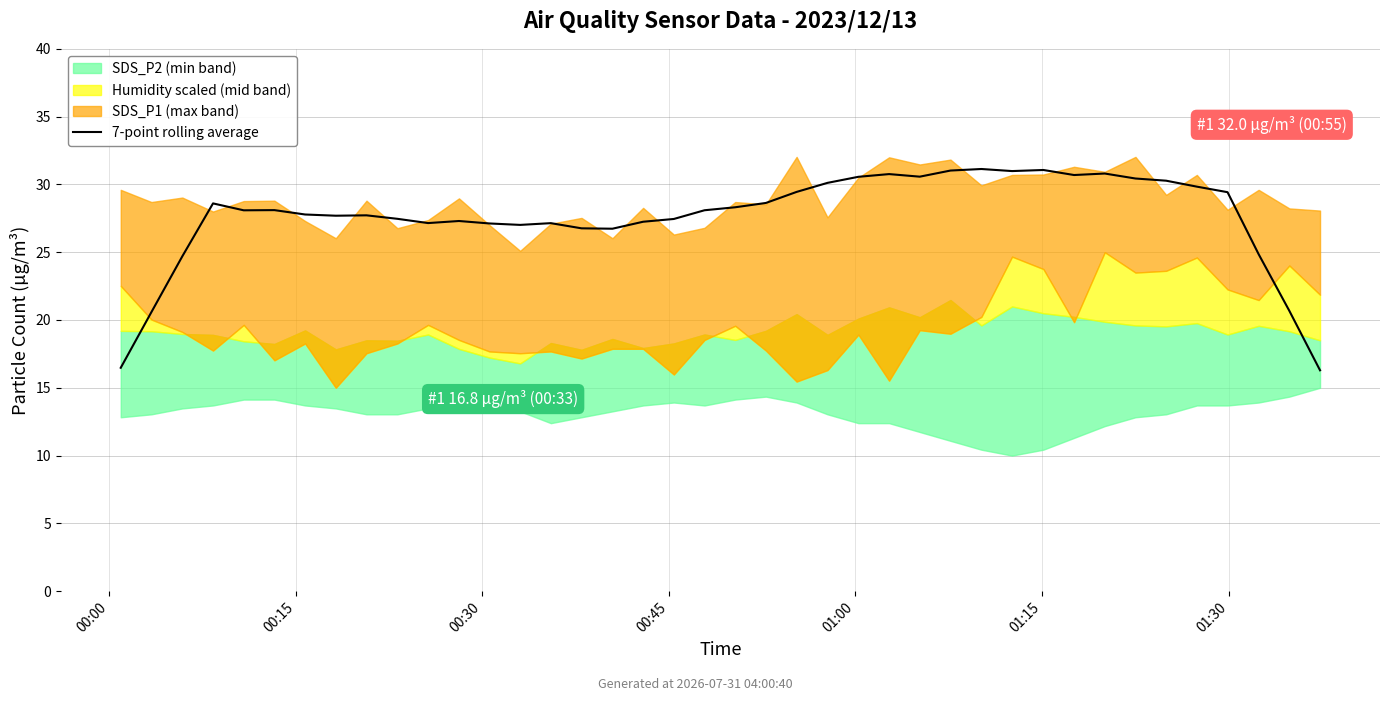

How many values exceed 28?

21